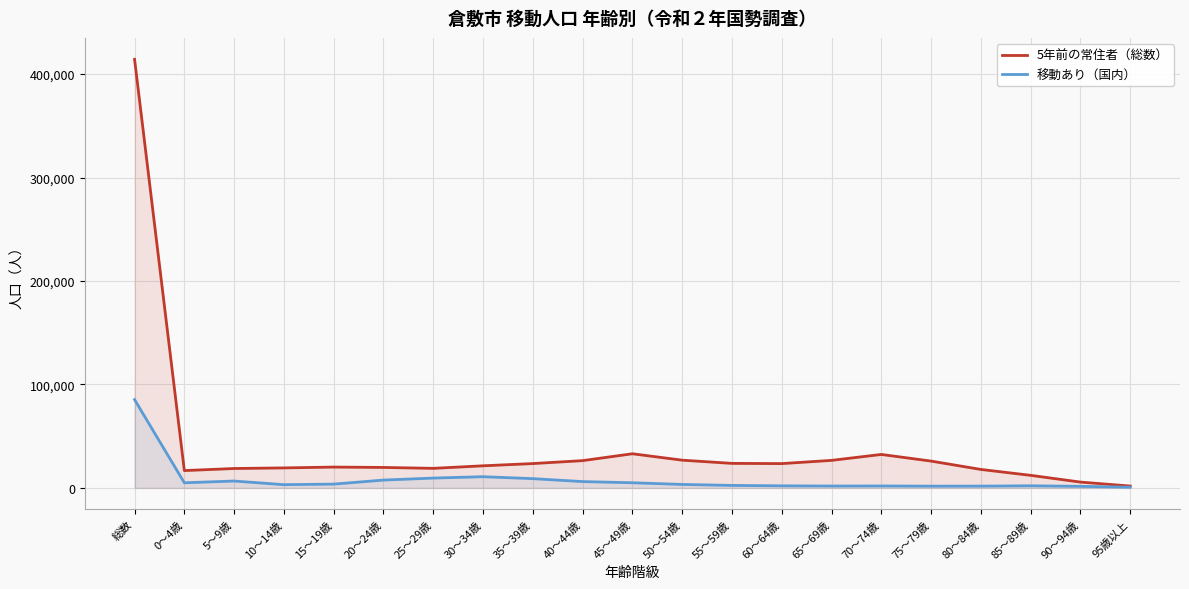

The 移動あり（国内） series shows 3447 at 60～64歳. True or false?

False